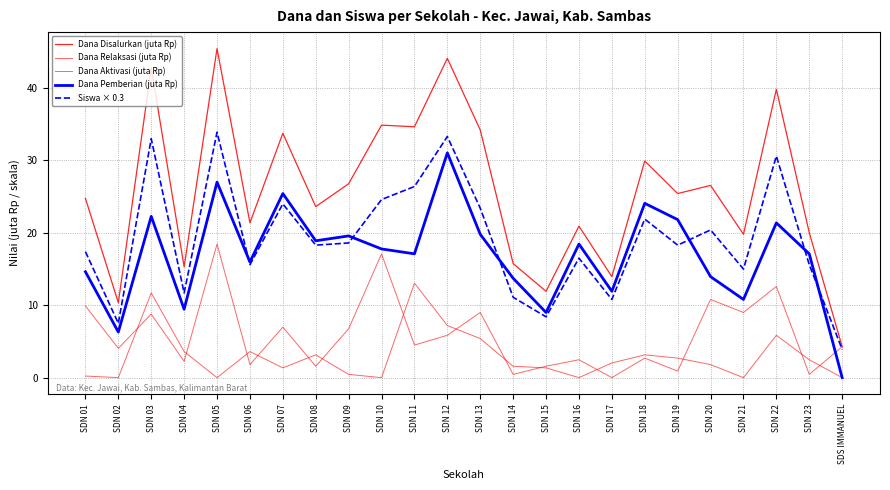

Where does the Dana Pemberian (juta Rp) series first go above 17?

SDN 03